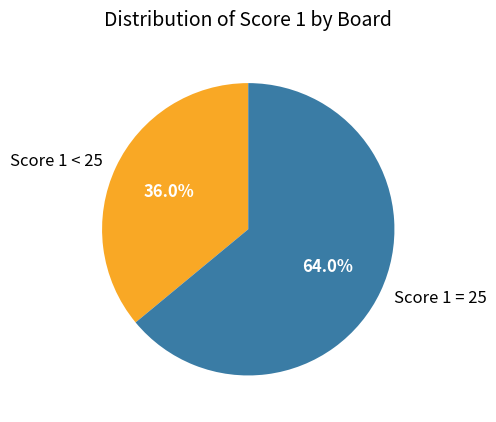

Is there any slice that represents more than half of the pie?

Yes